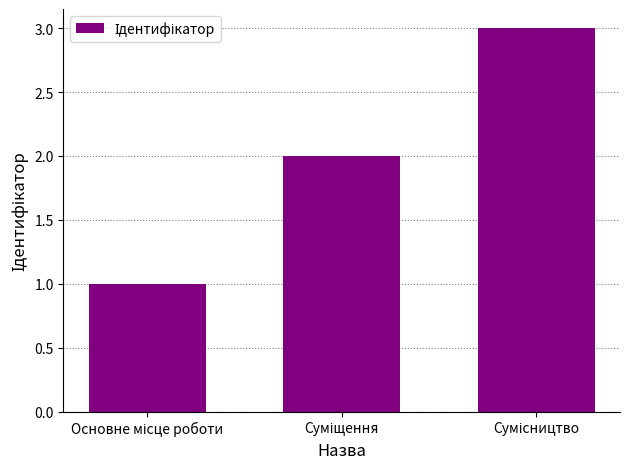

What is the sum of all values?

6